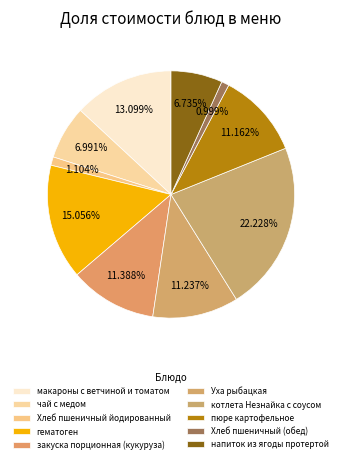

Which category has the smallest portion of the pie?

Хлеб пшеничный (обед)